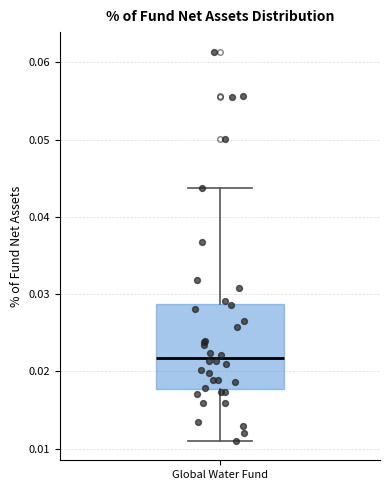

Transcribe this box plot: give where the median line is, the range the box spans, and where the two whiskers end, as read against the y-axis. The values are not printed on the chart, so give them approximately, as read against the axis.

median 0.022, box 0.018 to 0.029, whiskers 0.011 to 0.044